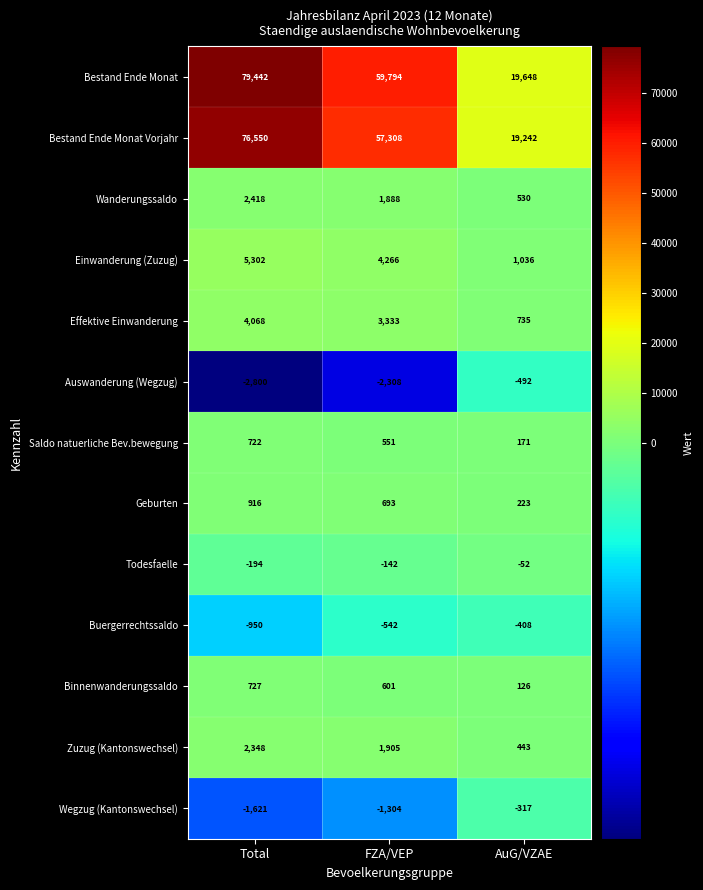

What is the minimum value shown in the chart?

-2800